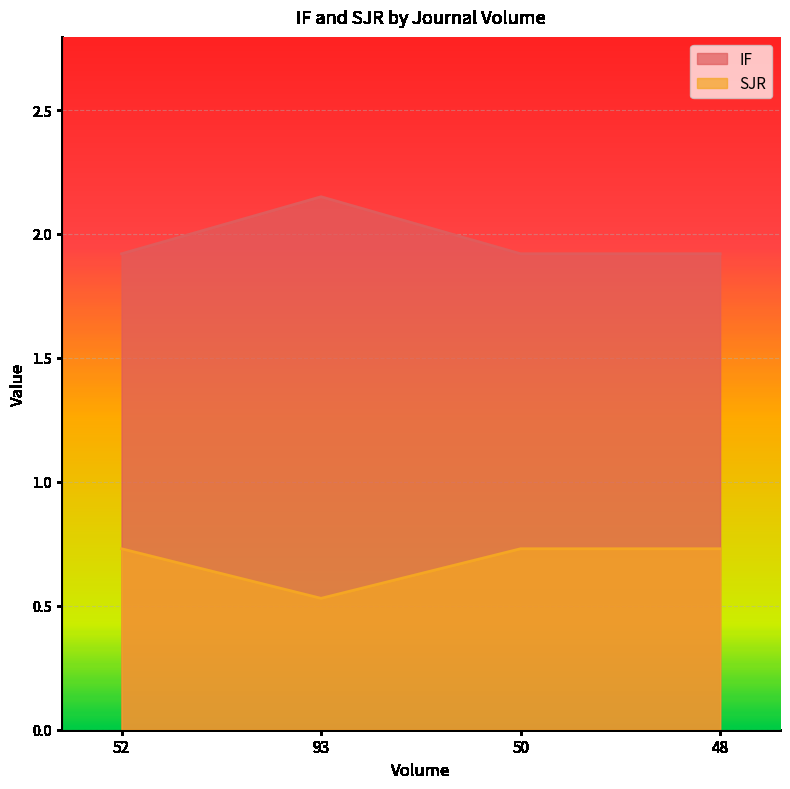

How many distinct data groups are displayed?

2